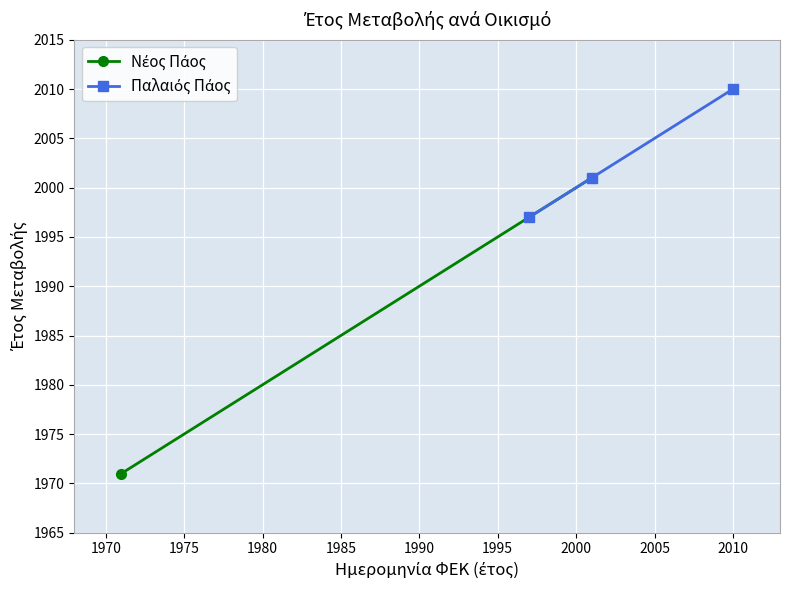

What is the average value?

2003